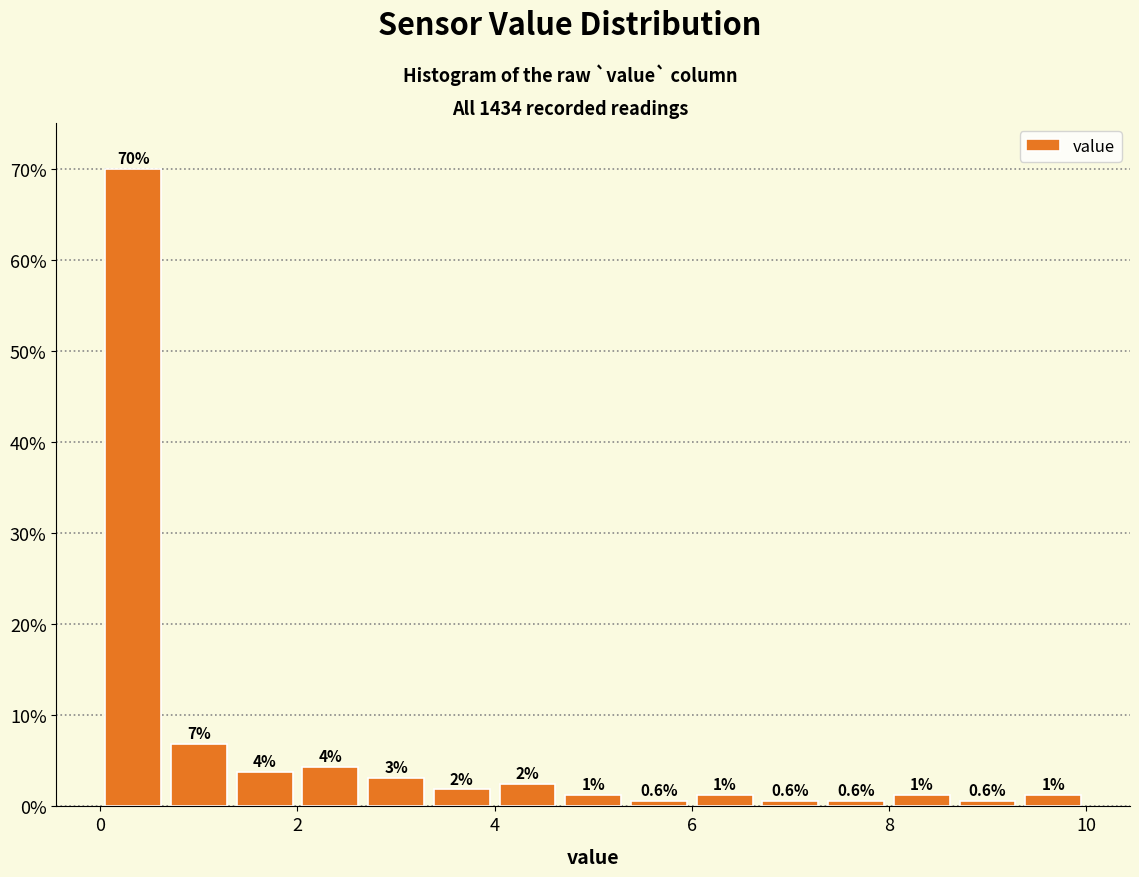

Around what value on the x-axis is the tallest bar? Give the approximate position of its centre, as read against the axis.

0.4